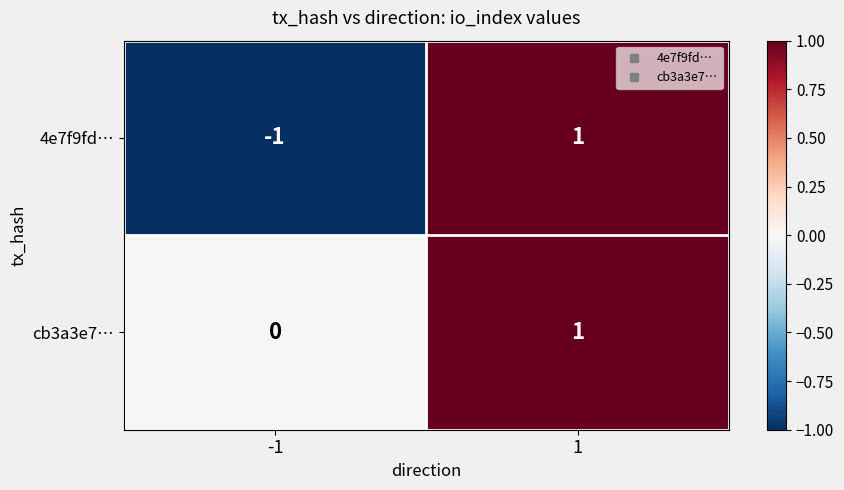

Is the value of cb3a3e7… at 1 greater than the value of 4e7f9fd… at -1?

Yes